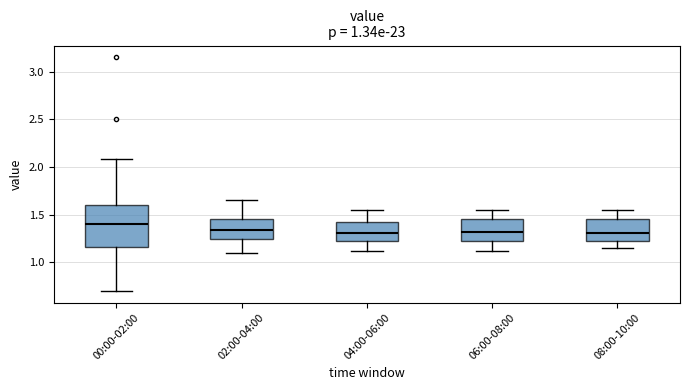

Reading left to right, read every box against the y-axis: the position of its median line, the range the box covers, and the ends of its whiskers. The values are not printed on the chart, so give them approximately, as read against the axis.

00:00-02:00: median 1.40, box 1.15 to 1.60, whiskers 0.70 to 2.10
02:00-04:00: median 1.35, box 1.25 to 1.45, whiskers 1.10 to 1.65
04:00-06:00: median 1.30, box 1.20 to 1.45, whiskers 1.10 to 1.55
06:00-08:00: median 1.30, box 1.20 to 1.45, whiskers 1.10 to 1.55
08:00-10:00: median 1.30, box 1.20 to 1.45, whiskers 1.15 to 1.55